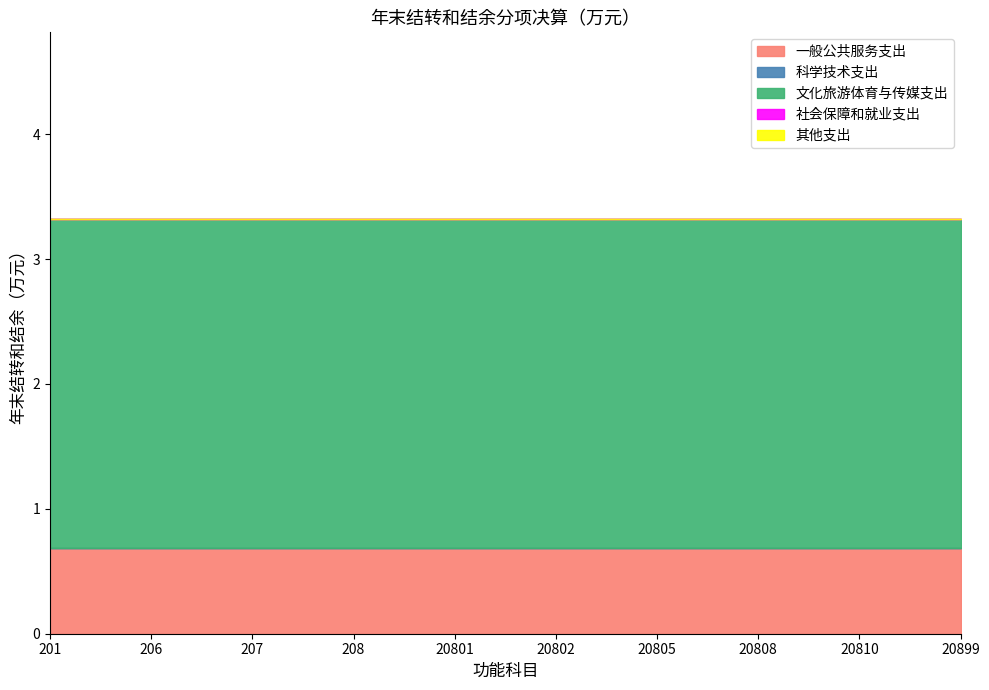

True or false: 其他支出 and 文化旅游体育与传媒支出 cross at least once.

False